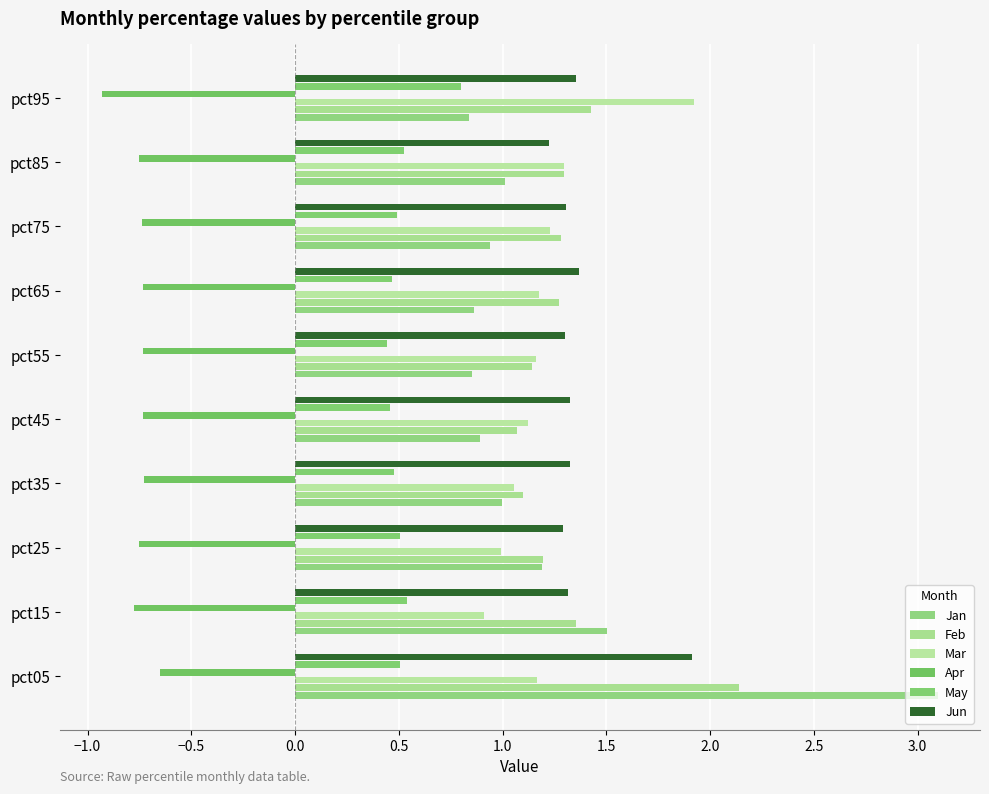

Are the bars horizontal?

Yes